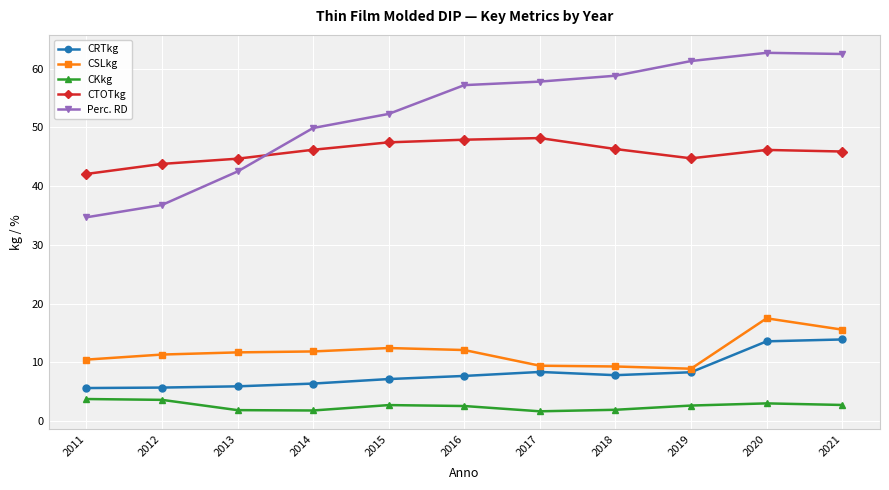

At how many categories does at least one series exceed 52?

7